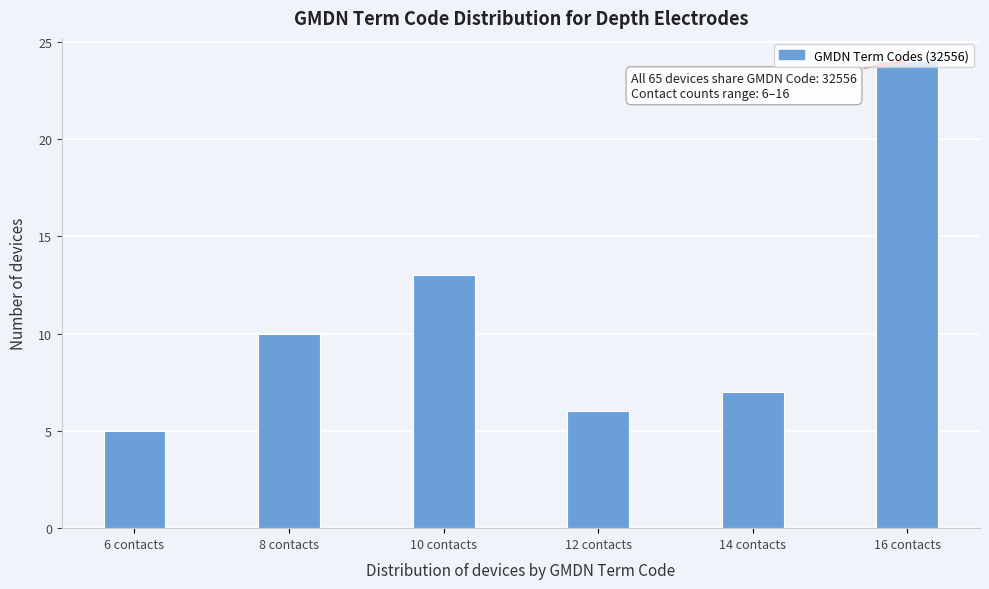

What is the ratio of the value at 8 contacts to the value at 16 contacts?

0.4